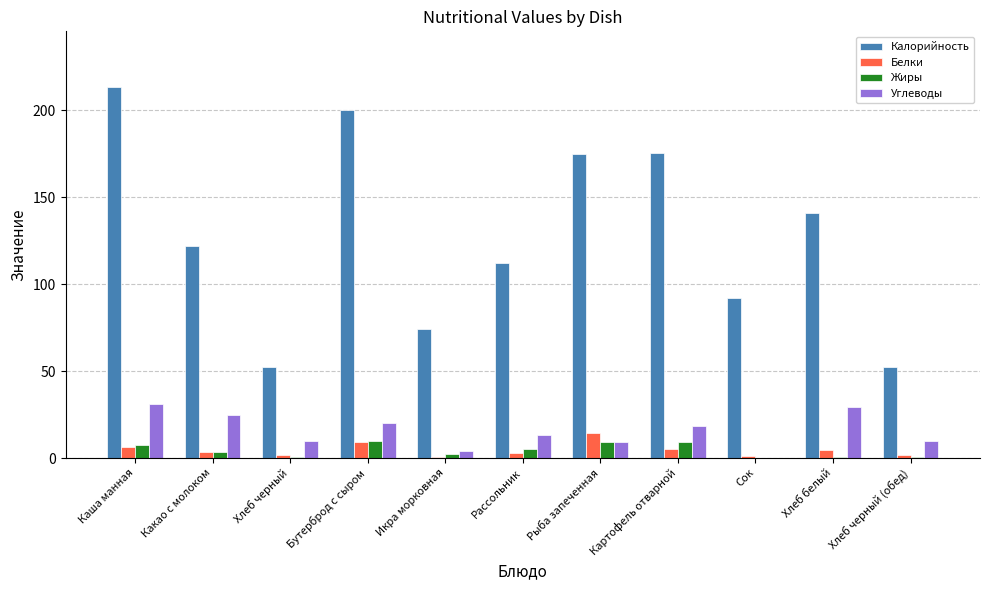

At which label does Калорийность reach its peak?

Каша манная